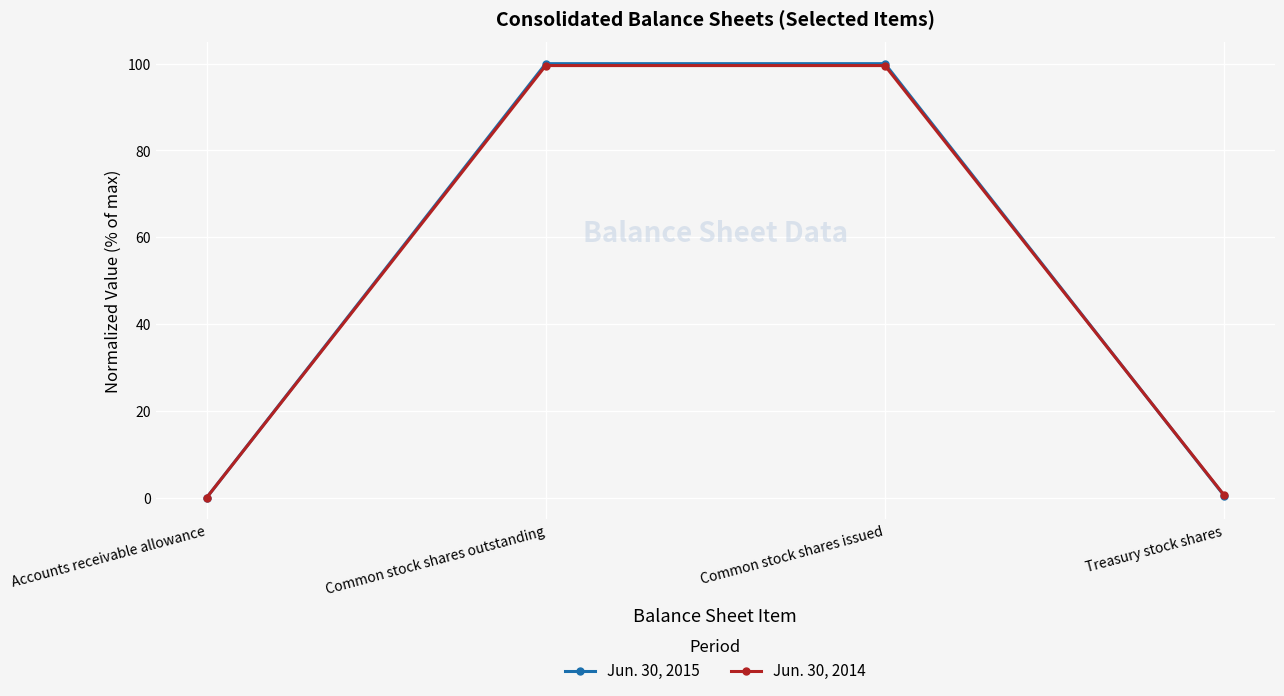

What is the label of the 2nd point from the left?

Common stock shares outstanding